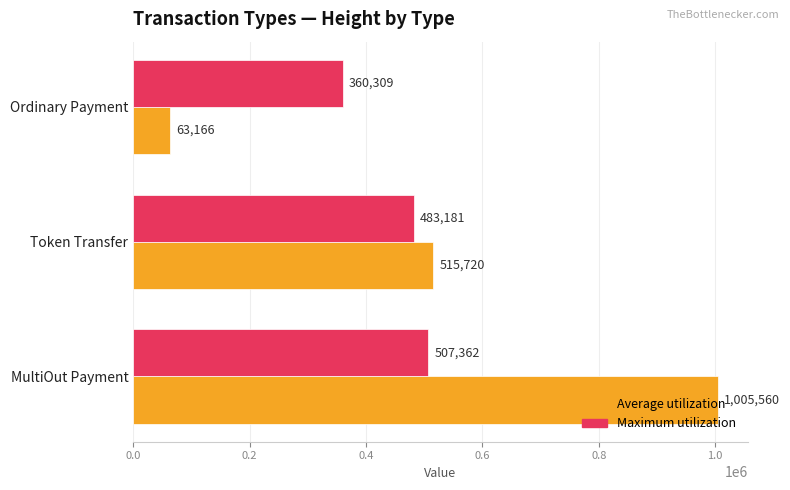

At how many categories does at least one series exceed 273895?

3